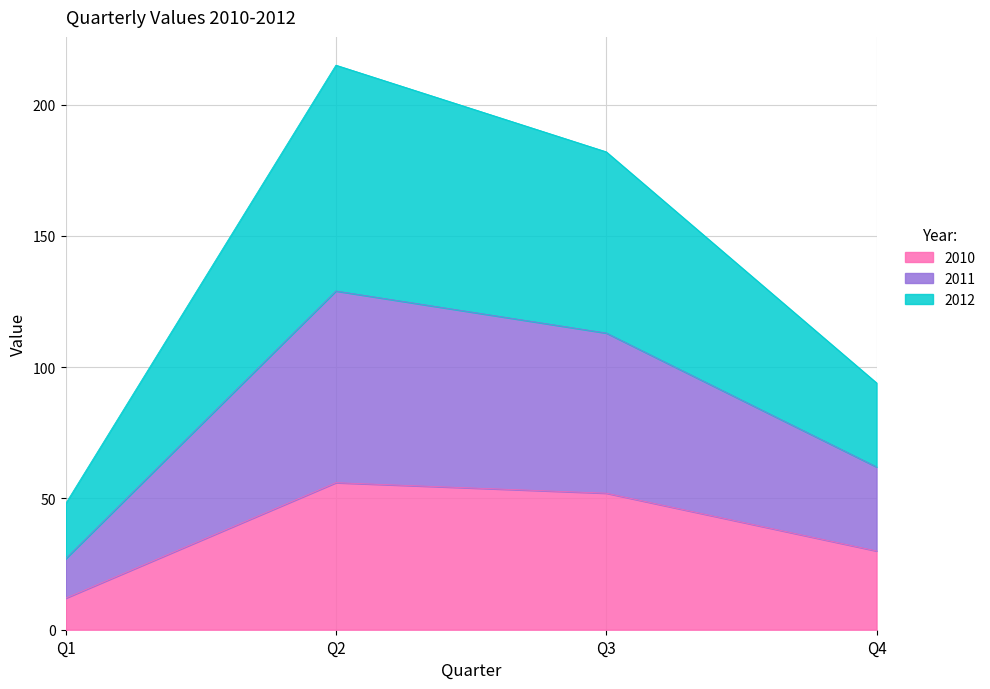

How many lines are shown in the chart?

3